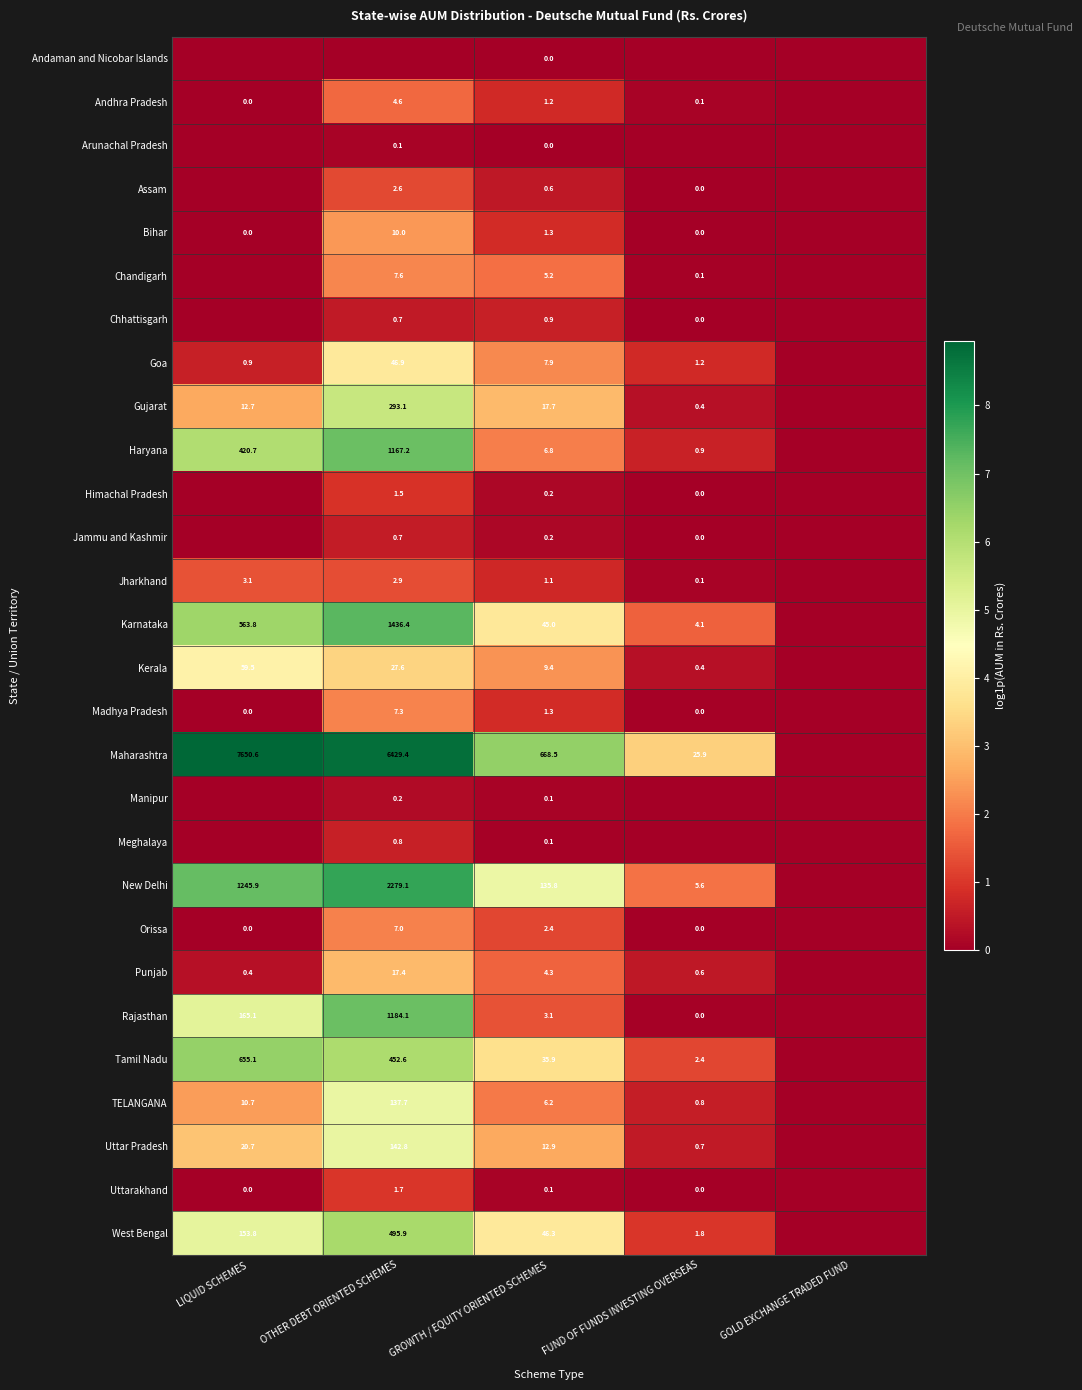

Count the number of categories in the chart.

5